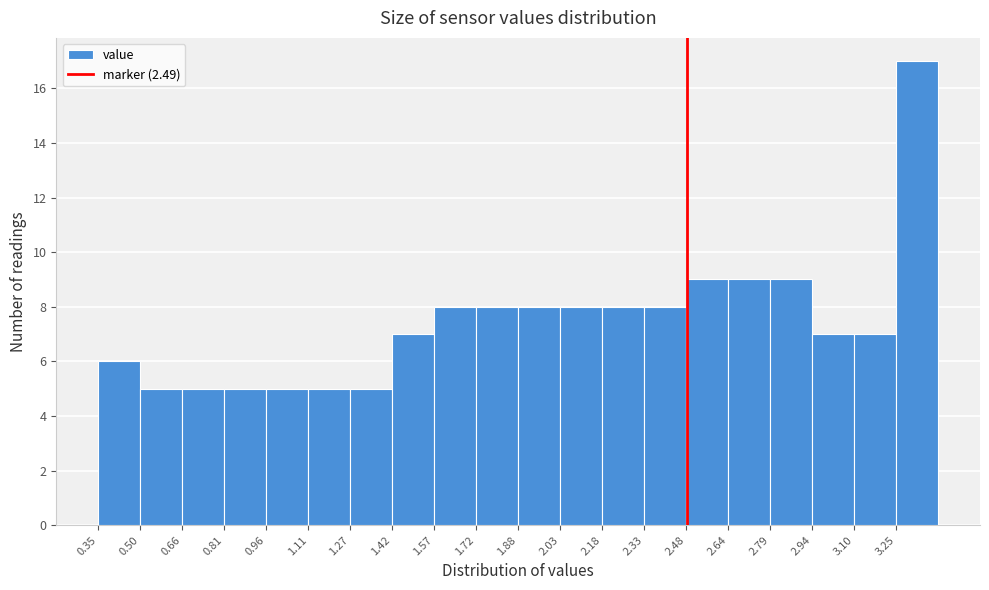

What is the height of the bar covering 1.72 to 1.88 on the x-axis? Neither the bar edges nor the heights are printed on the chart, so give them approximately, as read against the axes.

8